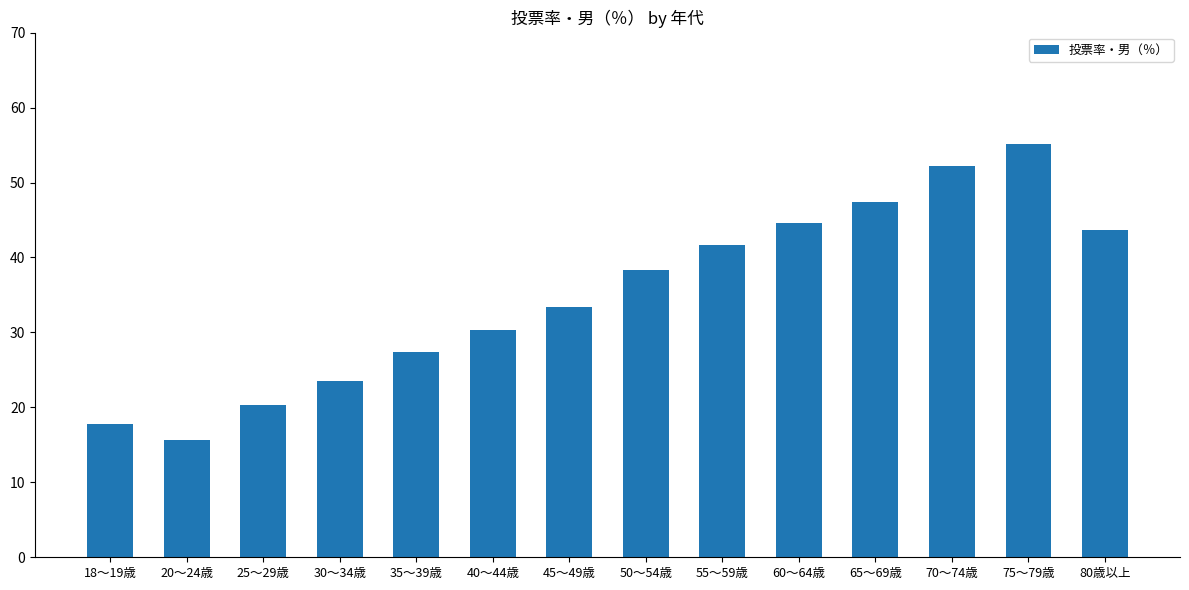

True or false: the data shows 47.4 at 65～69歳.

True